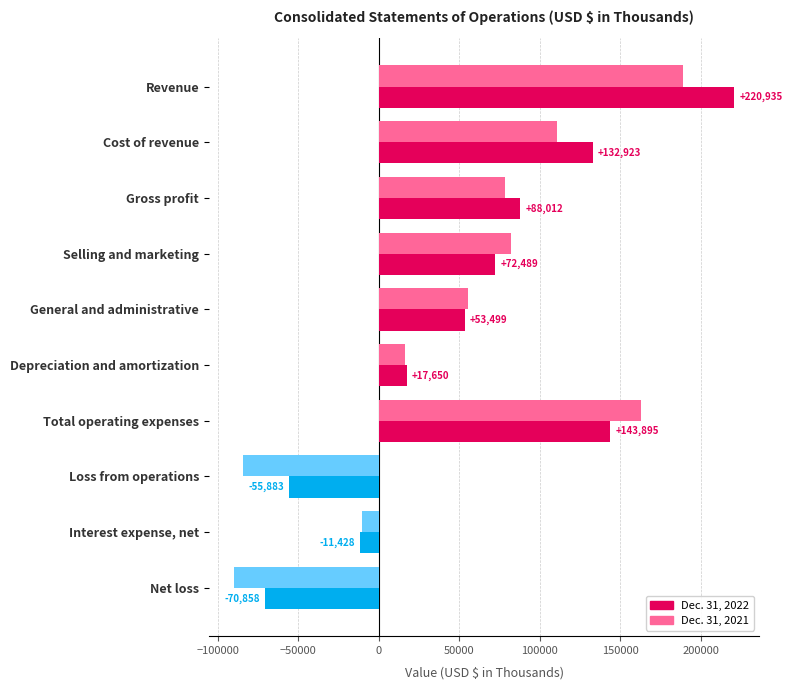

At how many categories does at least one series exceed 174242?

1